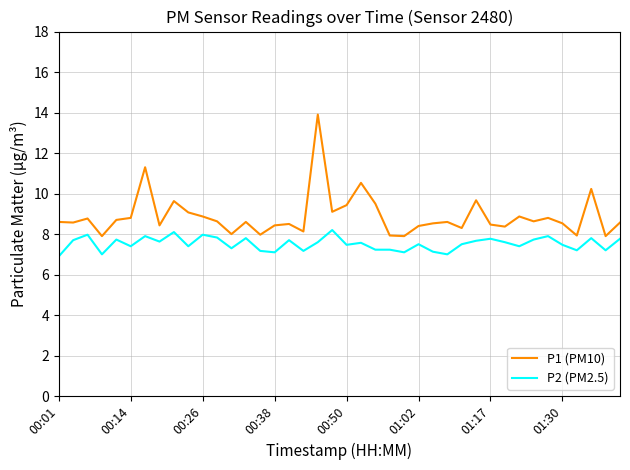

What is the smallest value displayed?

6.9